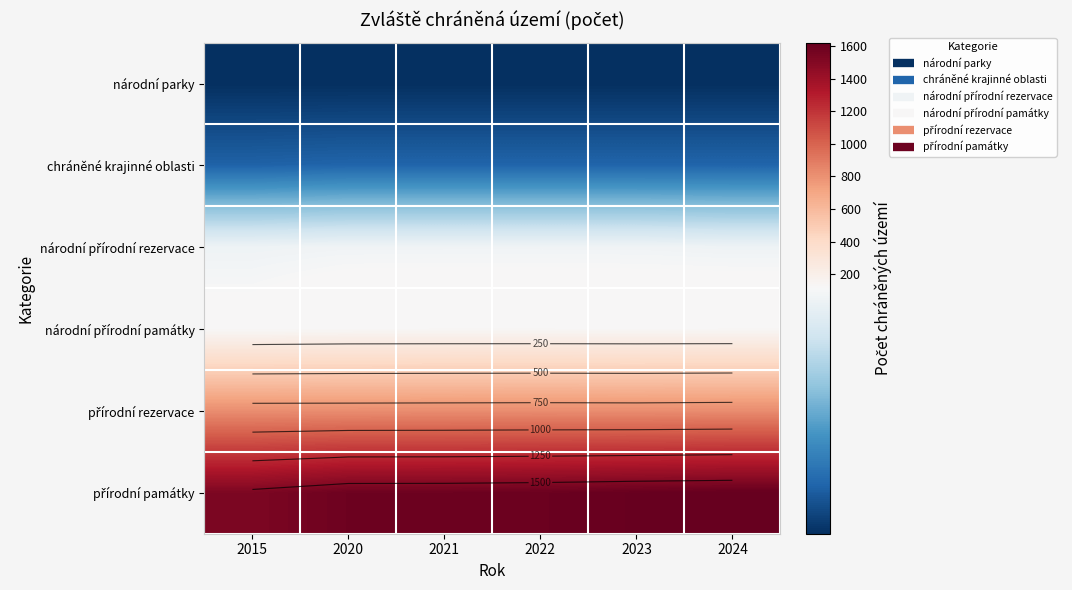

What value does the národní přírodní památky series have at 2023?

125